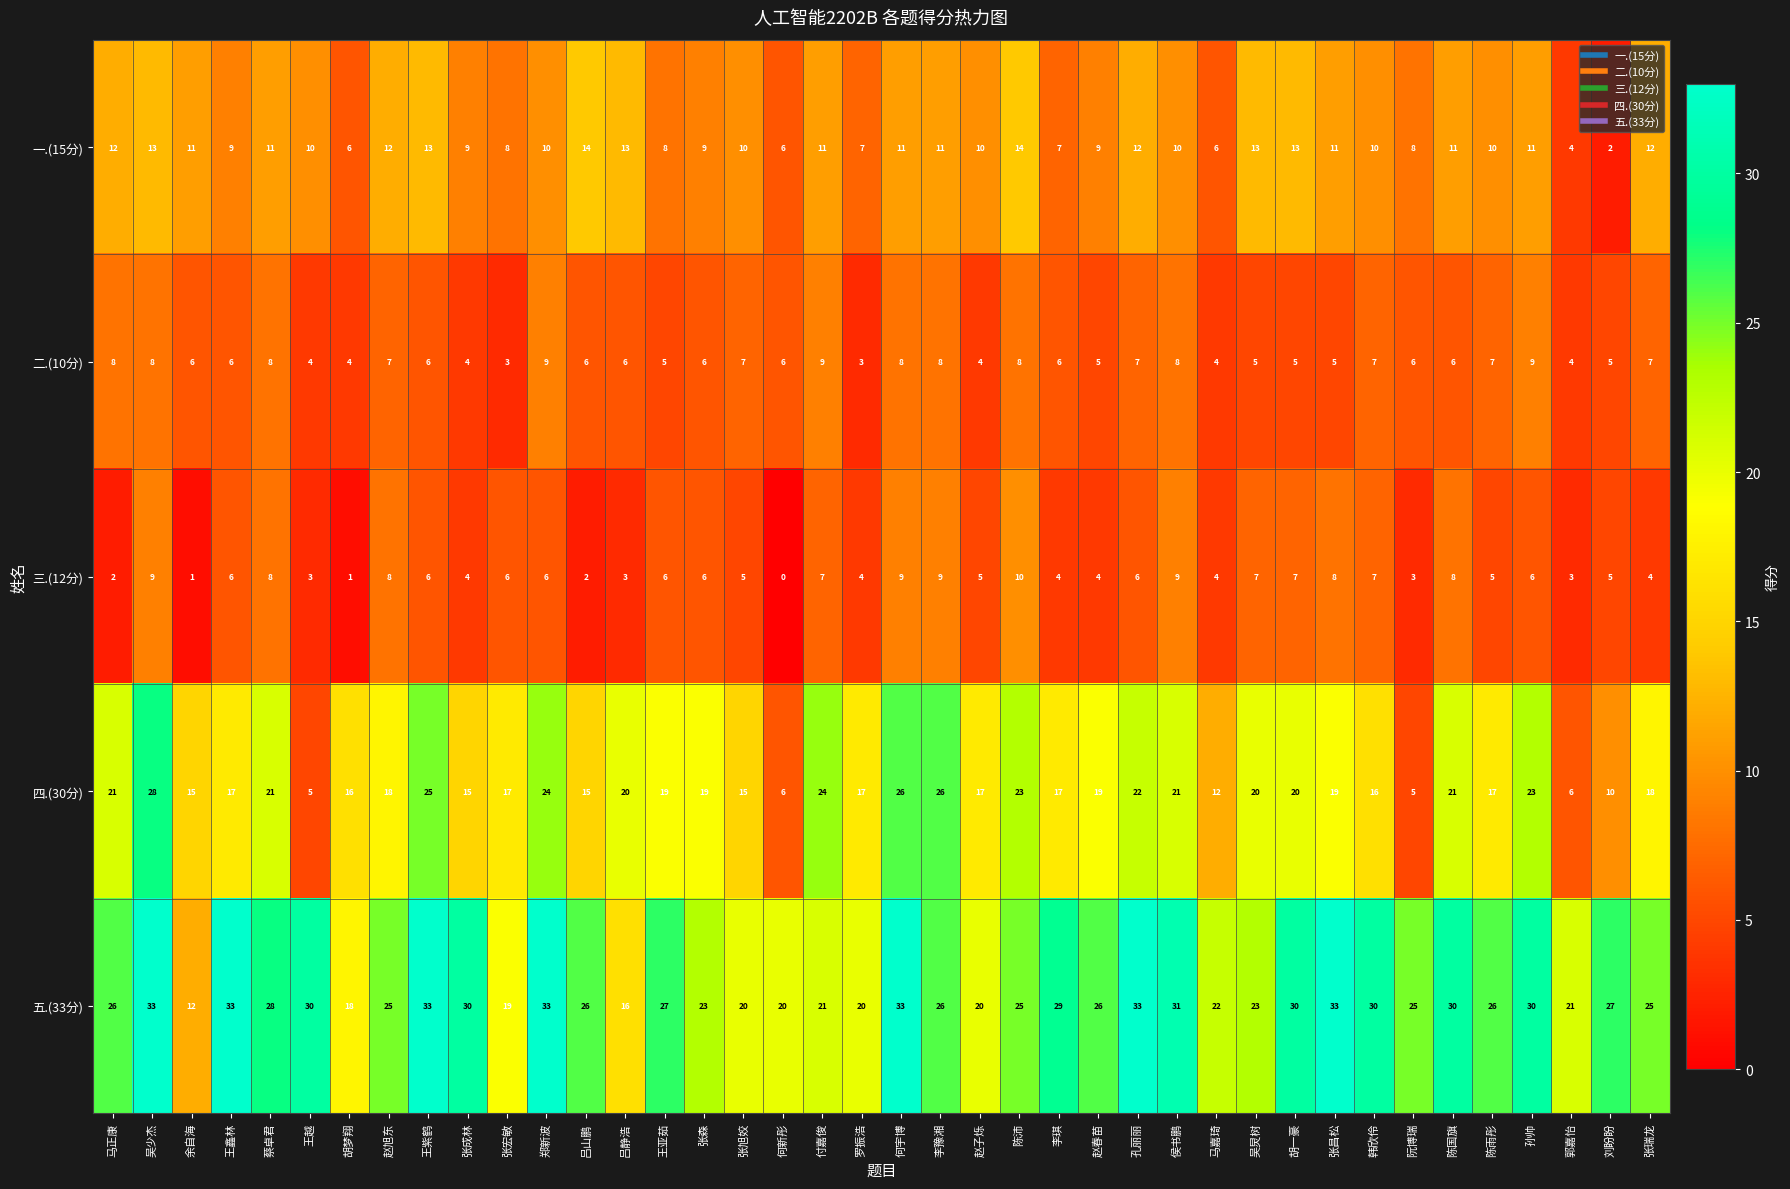

Is it true that 三.(12分) equals 6 at 何新彤?

False